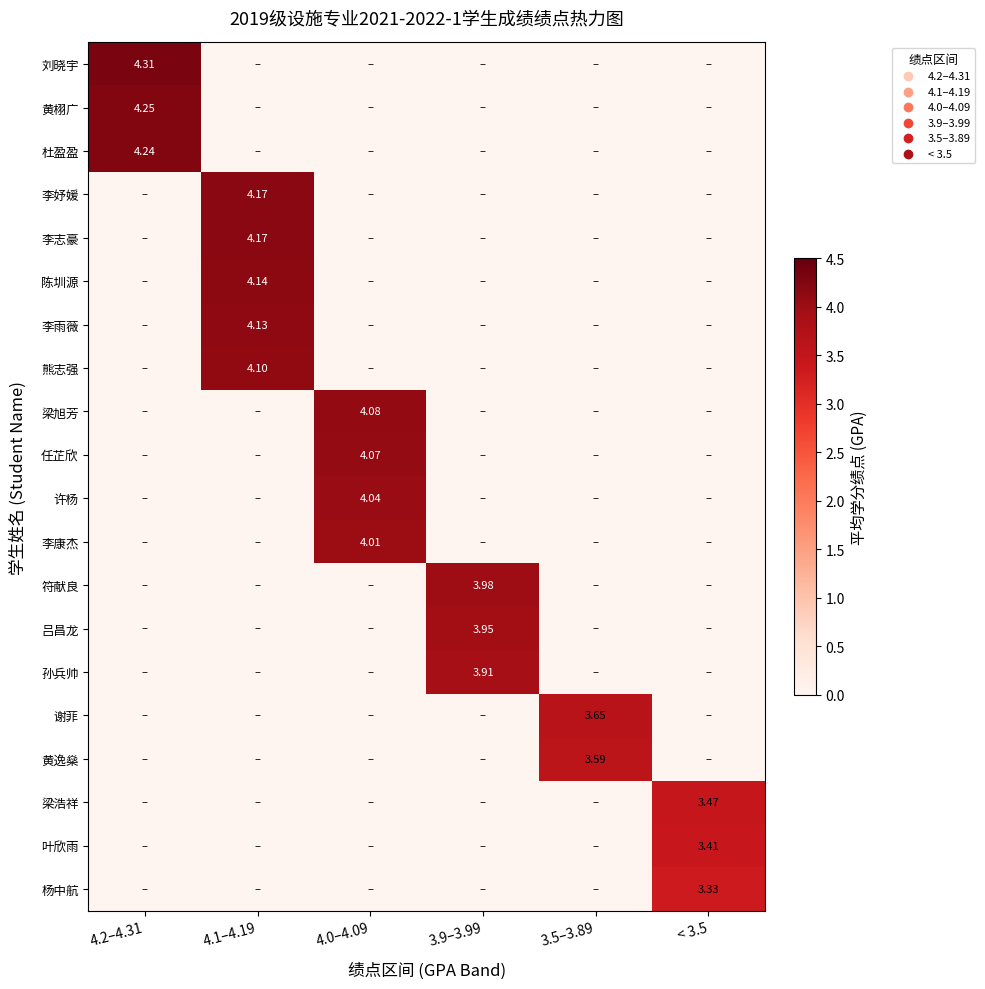

How many values in the 李雨薇 series exceed 0?

1